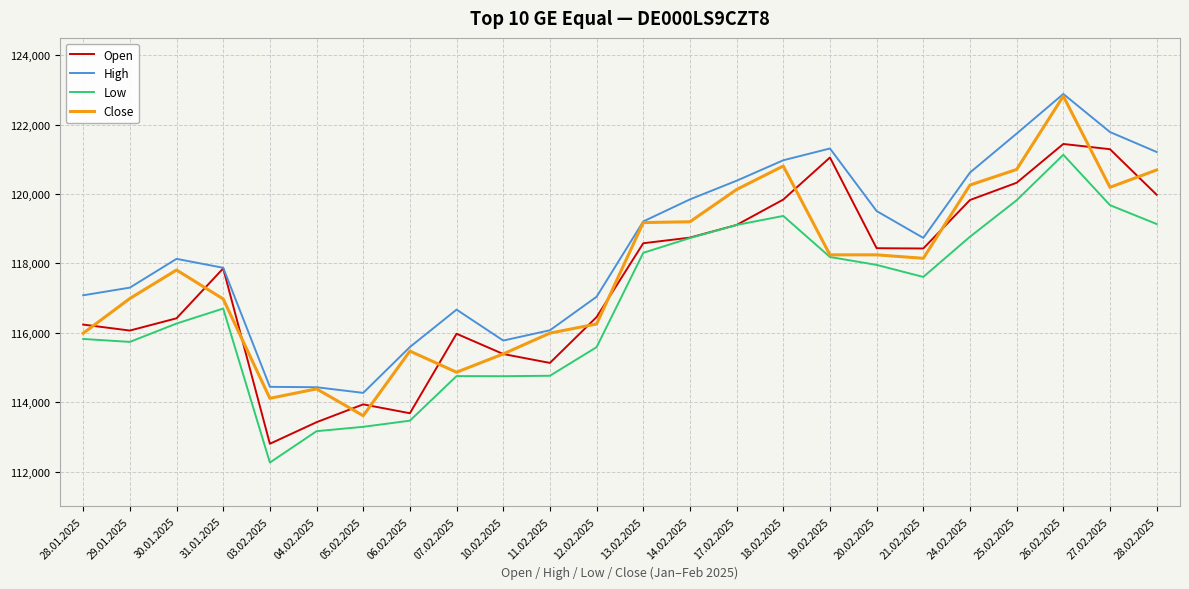

Which series has the largest total across all categories?

High